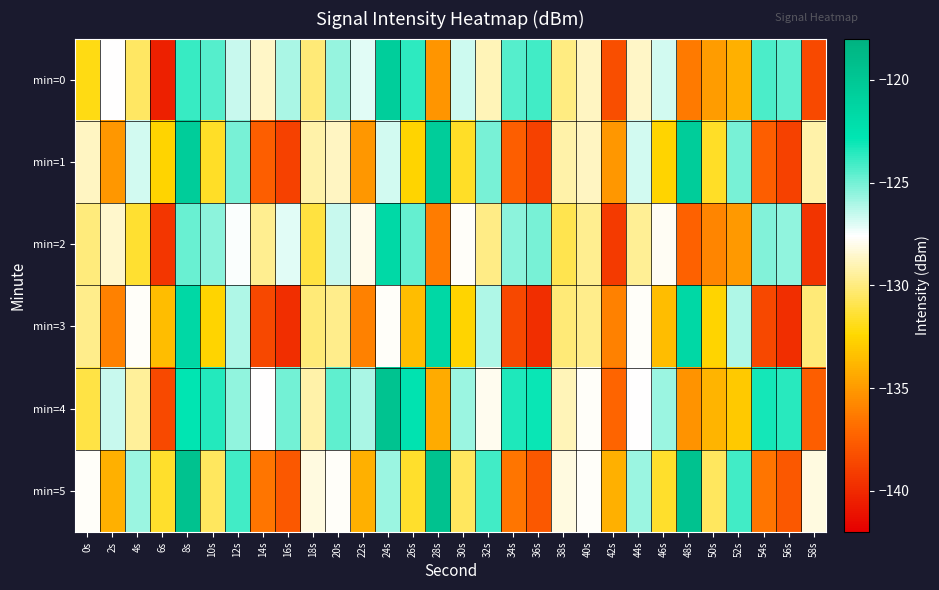

What is the minimum value shown in the chart?

-140.4